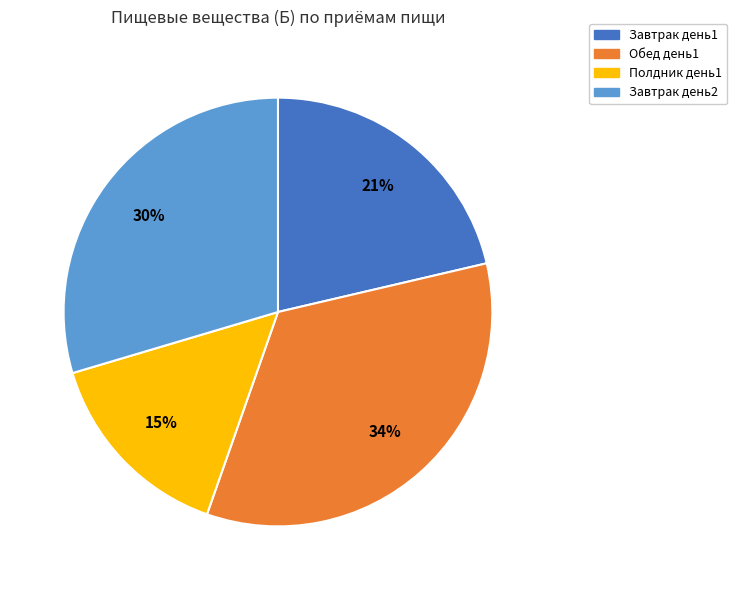

Rank the categories by value from highest to lowest.

Обед день1, Завтрак день2, Завтрак день1, Полдник день1